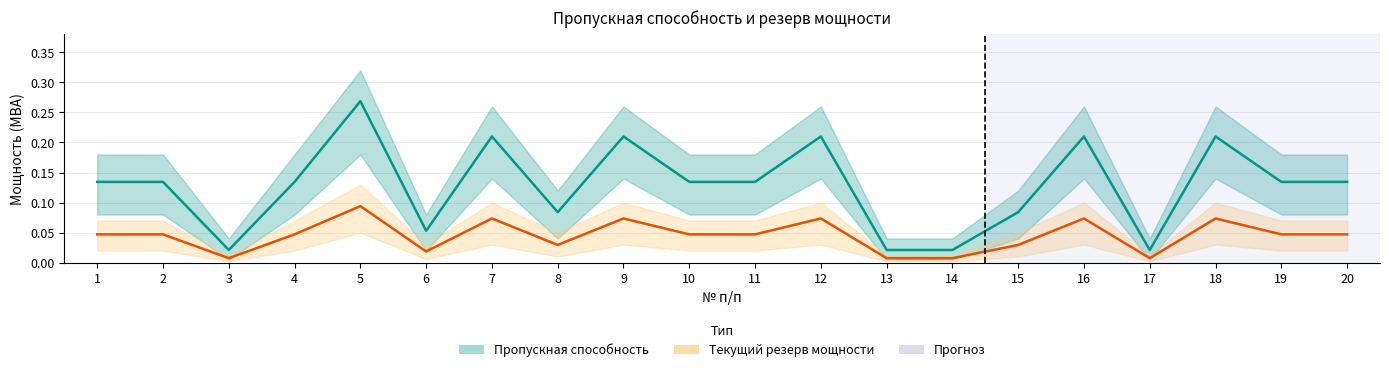

What is the approximate value of Текущий резерв мощности at 9?

0.1